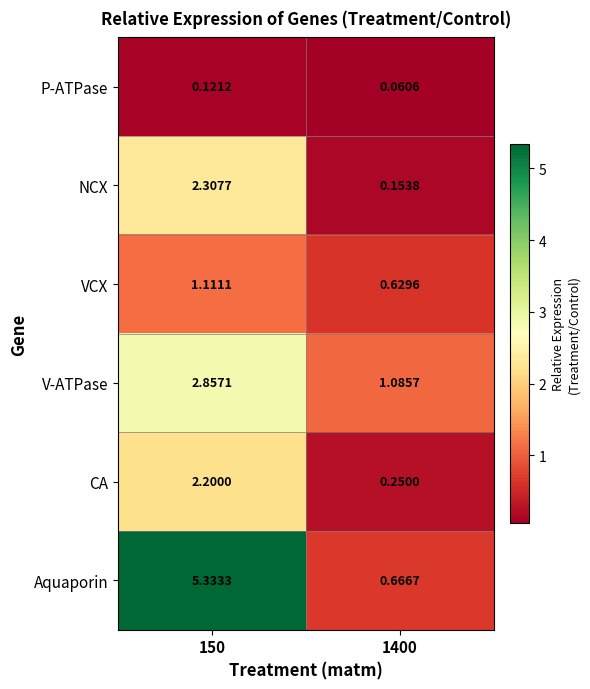

At which category is the sum across all series the highest?

150